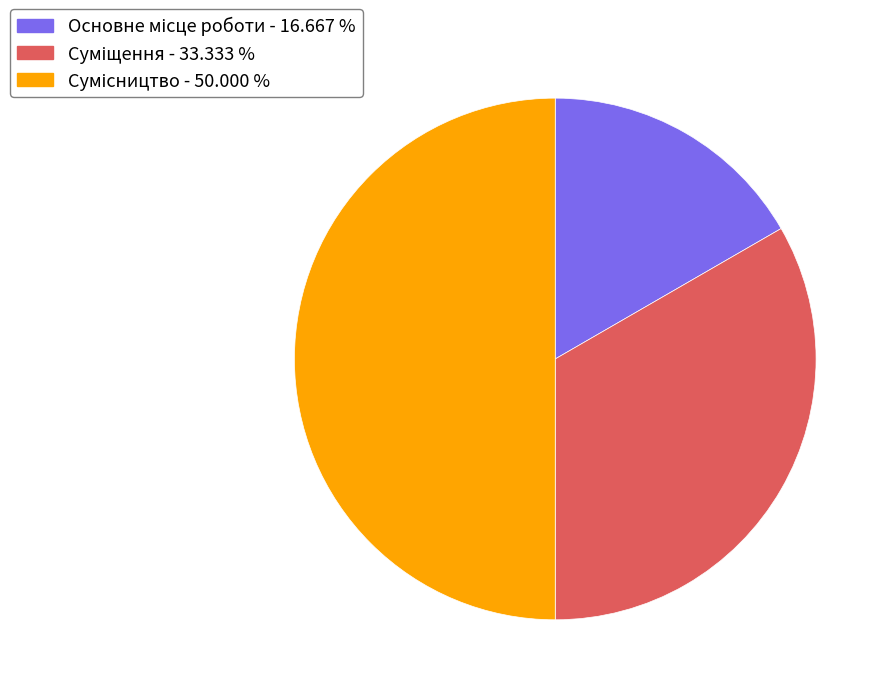

How many segments does this pie chart have?

3